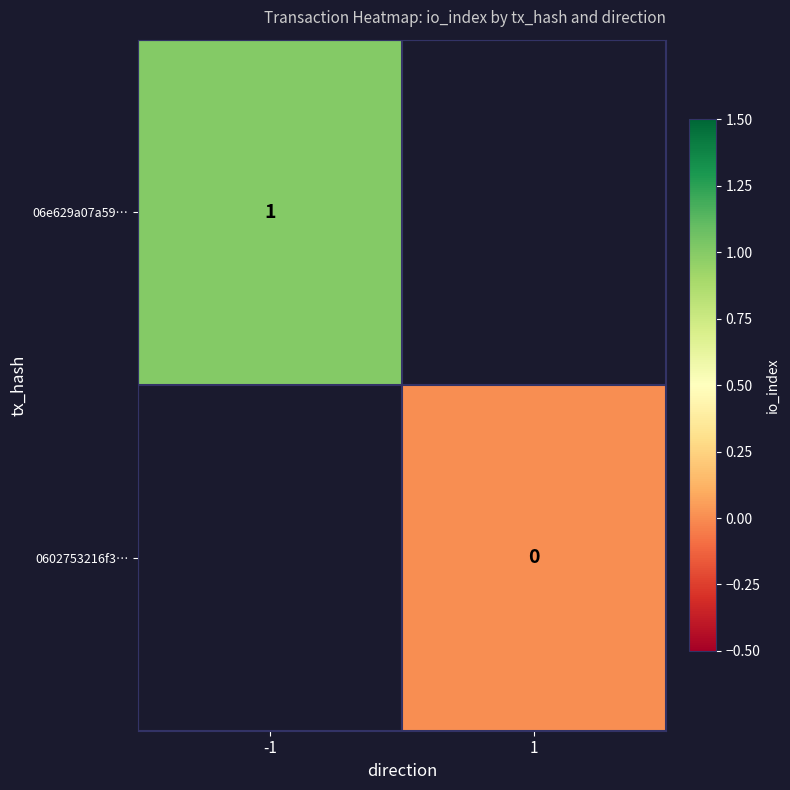

At which label does 0602753216f3… reach its peak?

-1